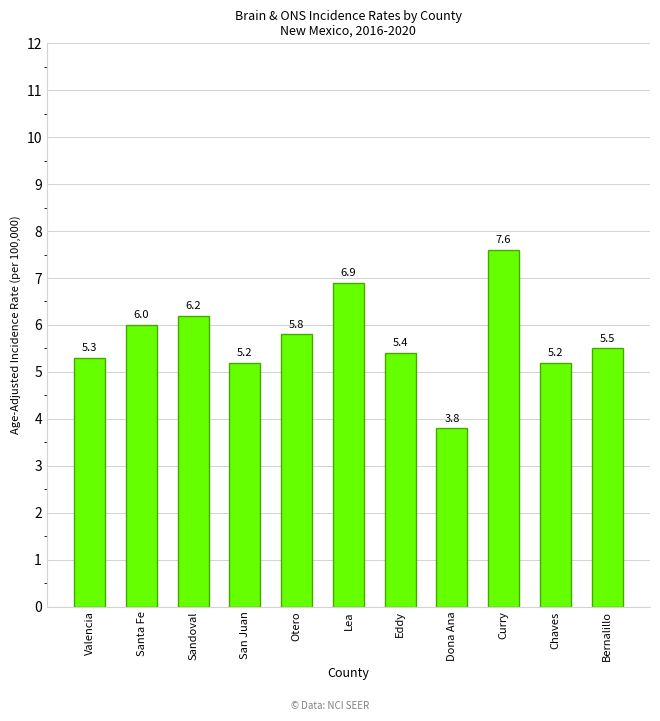

Reading left to right, list all the values displayed in this chart.

Valencia=5.3	Santa Fe=6.0	Sandoval=6.2	San Juan=5.2	Otero=5.8	Lea=6.9	Eddy=5.4	Dona Ana=3.8	Curry=7.6	Chaves=5.2	Bernalillo=5.5